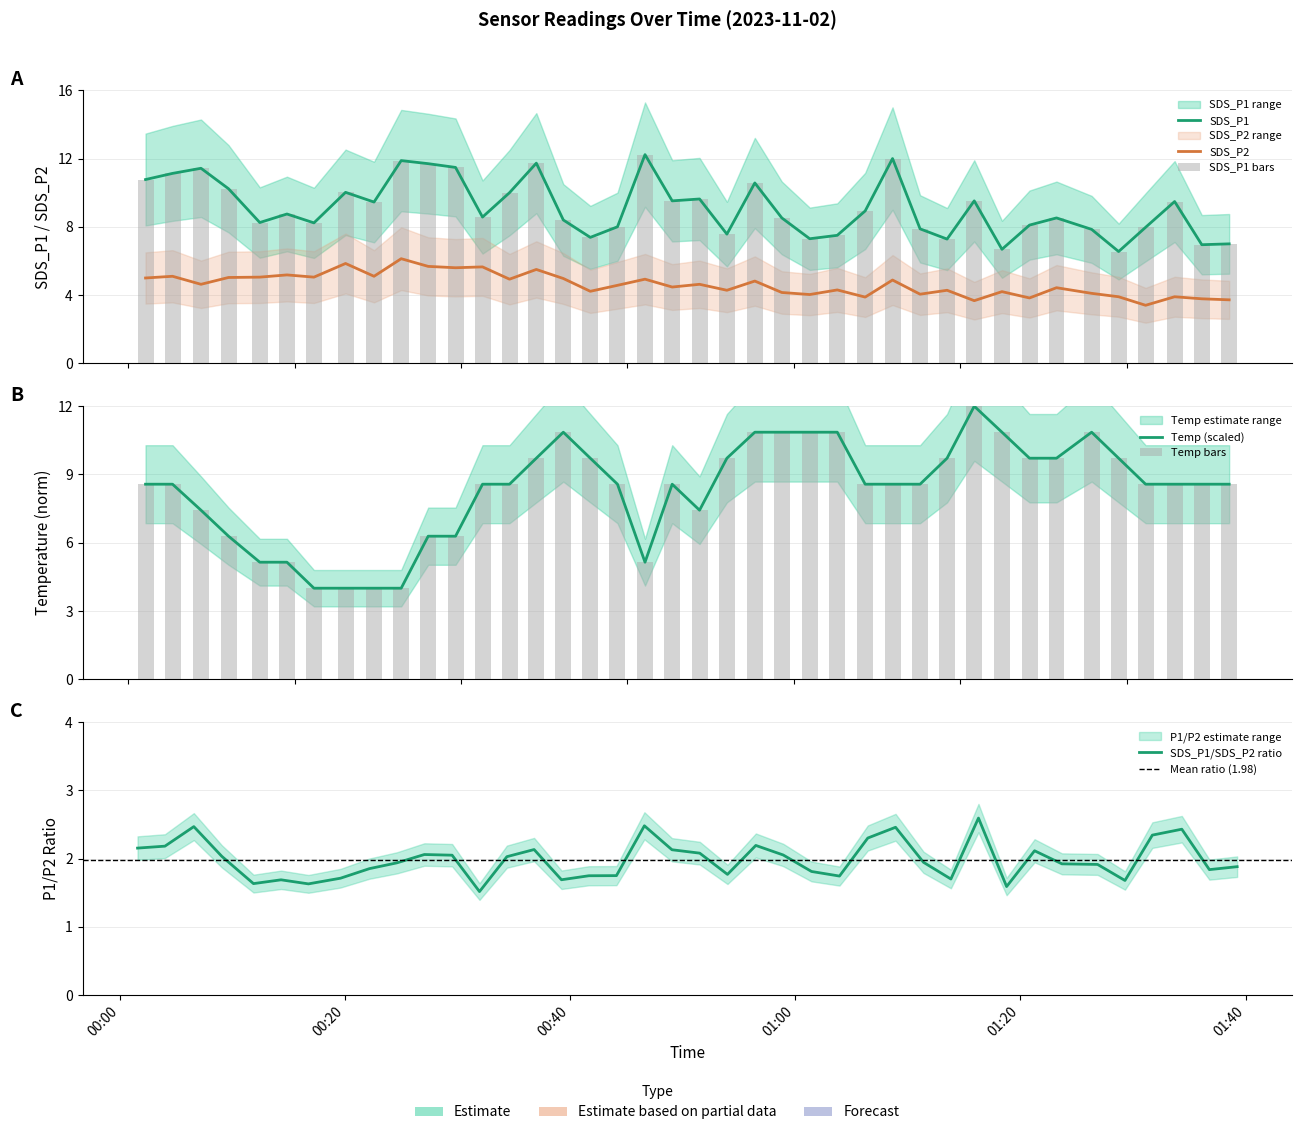

Is it true that SDS_P1 equals 4.8 at 18?

False